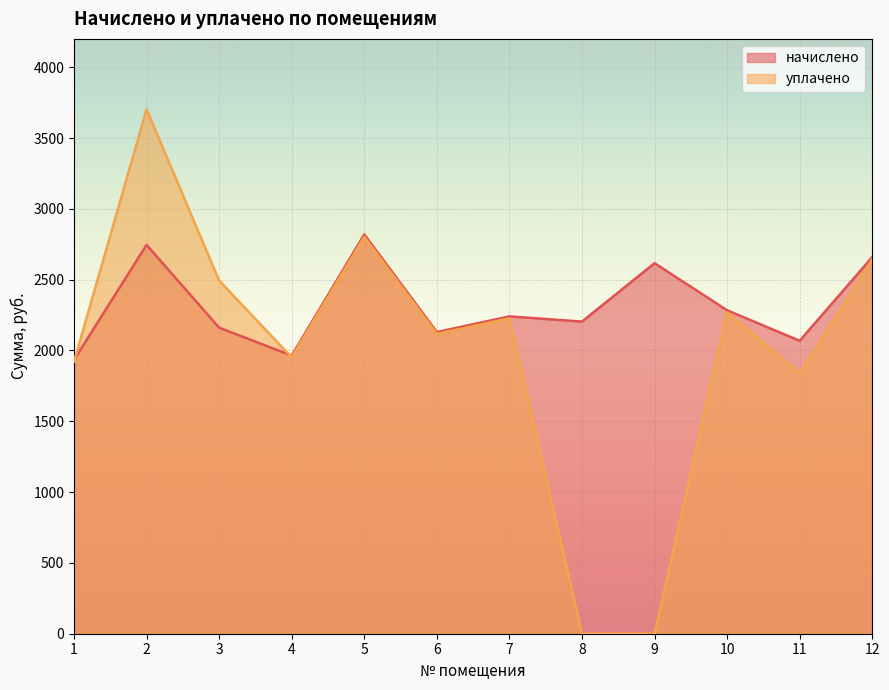

What are all the series names shown in the legend?

начислено, уплачено